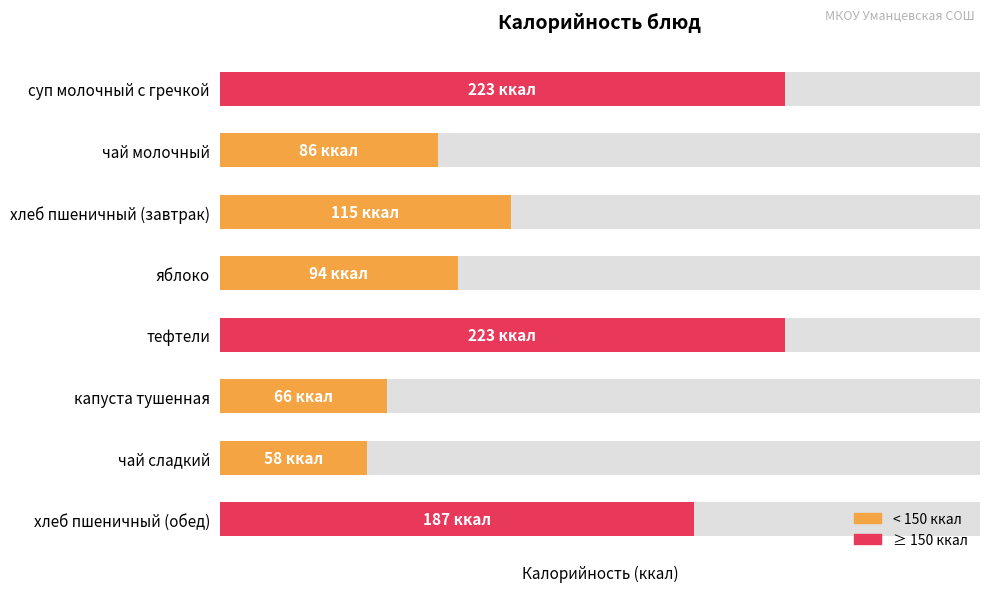

Reading right to left, transcribe all the data shown in this chart.

187	58	66	223	94	115	86	223